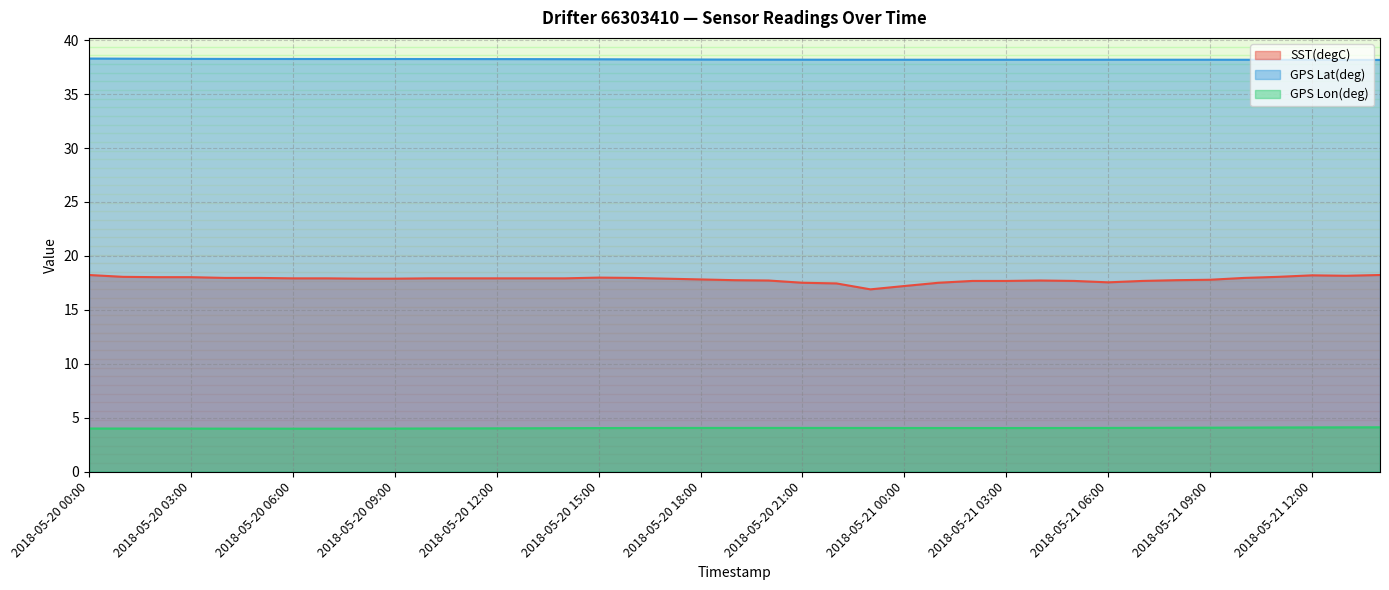

What is the maximum value shown in the chart?

38.3